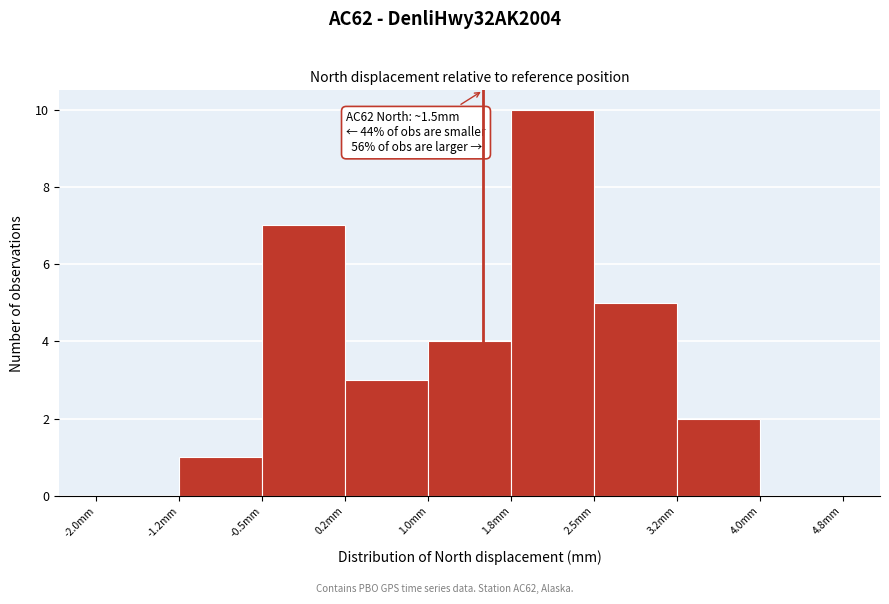

Which range on the x-axis has the tallest bar?

1.75 to 2.50